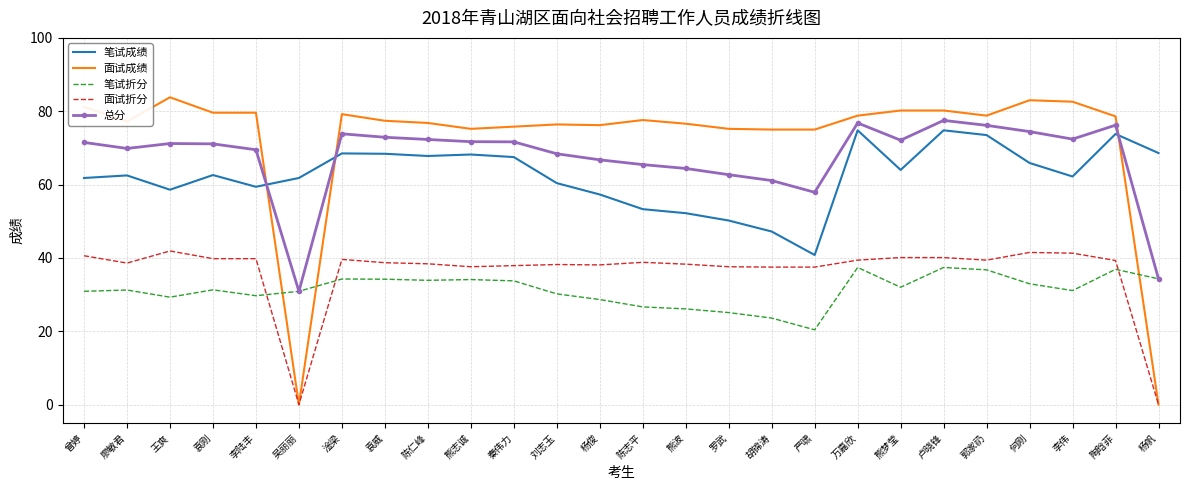

Is it true that 面试成绩 equals 46.3 at 卢晓锋?

False